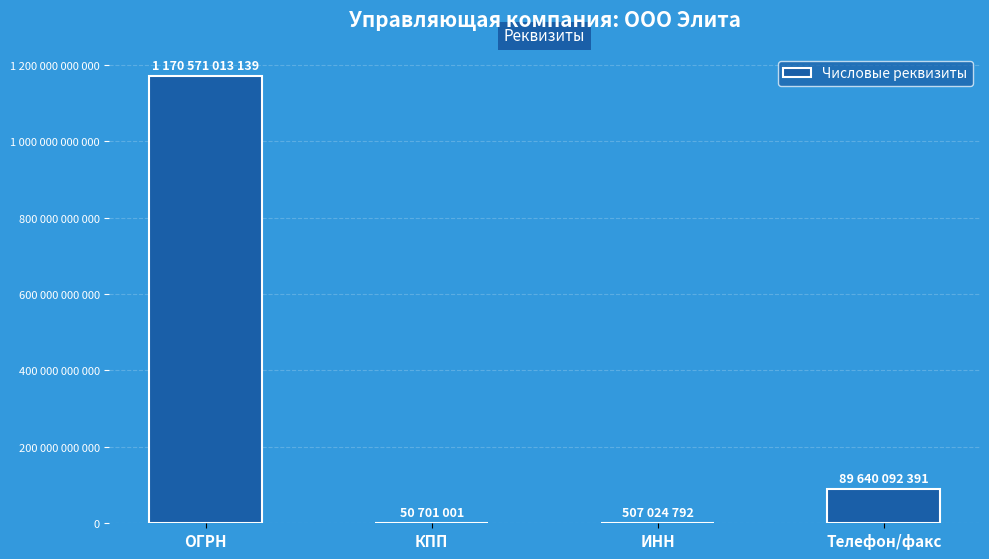

The value at ИНН is 507024792. True or false?

True